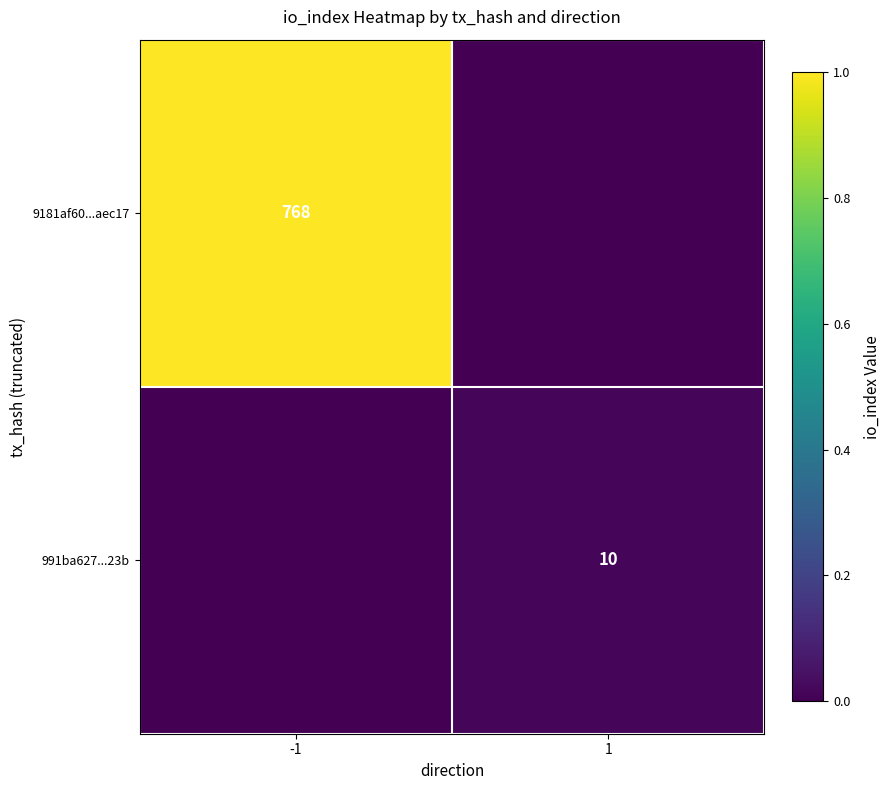

Is the value of 991ba627...23b at 1 greater than the value of 9181af60...aec17 at -1?

No